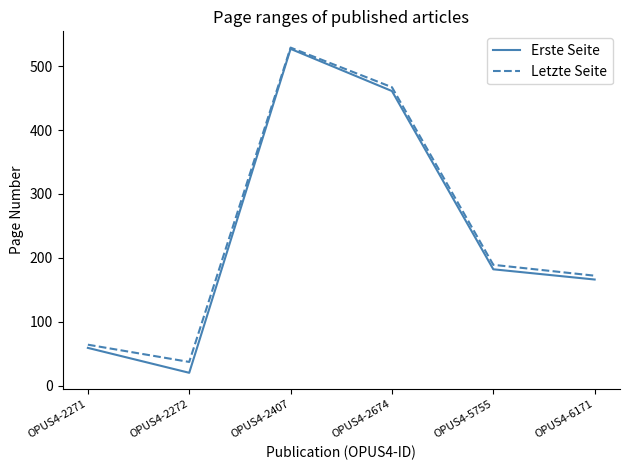

Where is Letzte Seite nearest to the value 283?

OPUS4-5755